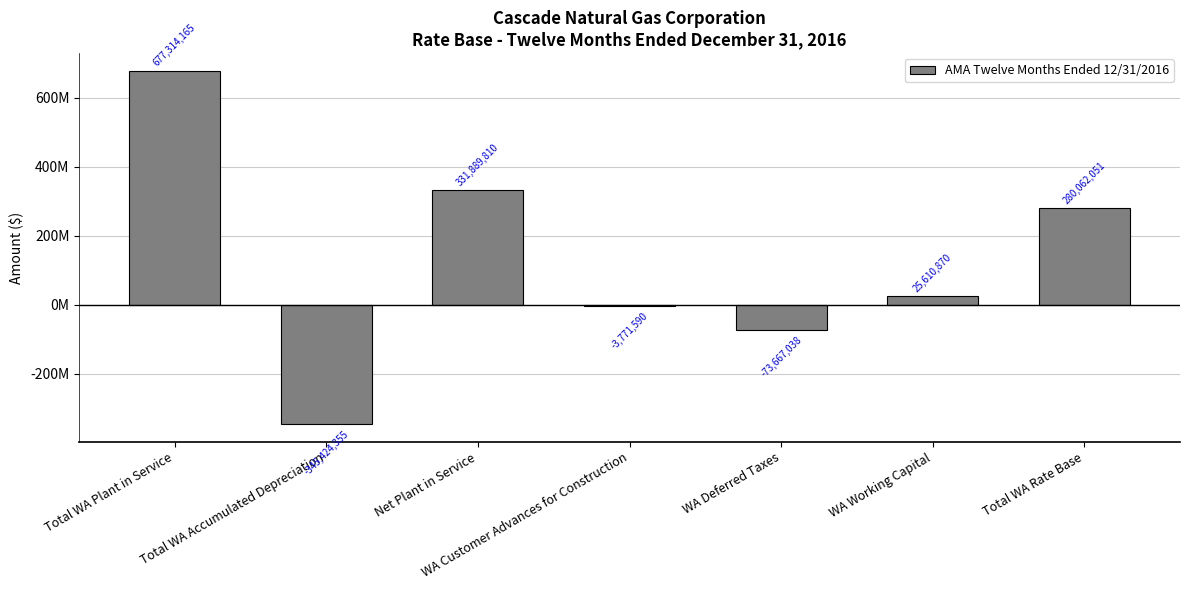

Are the bars horizontal?

No